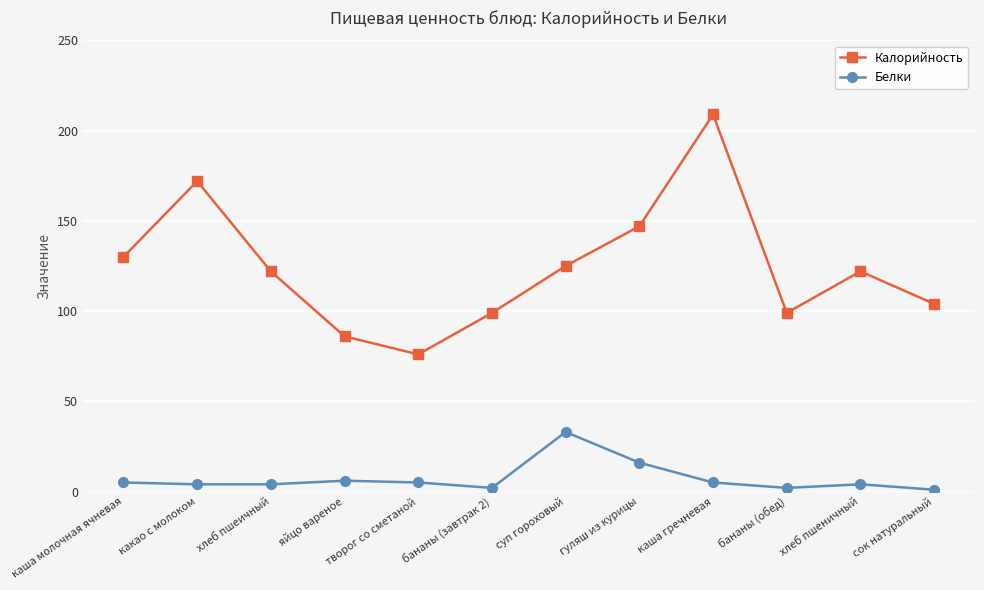

The value of Белки at суп гороховый is 13. True or false?

False